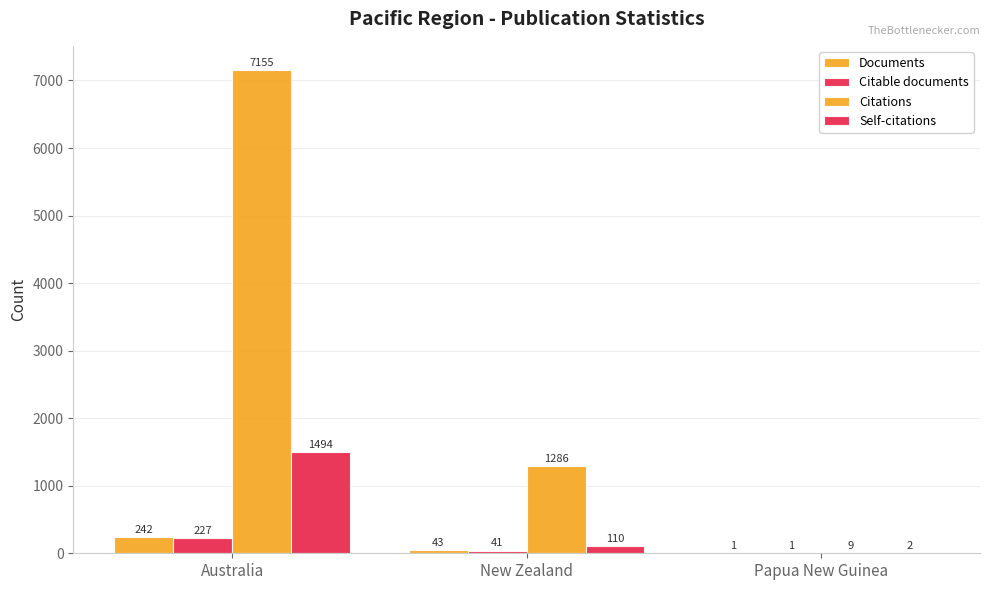

At how many categories does at least one series exceed 3395?

1